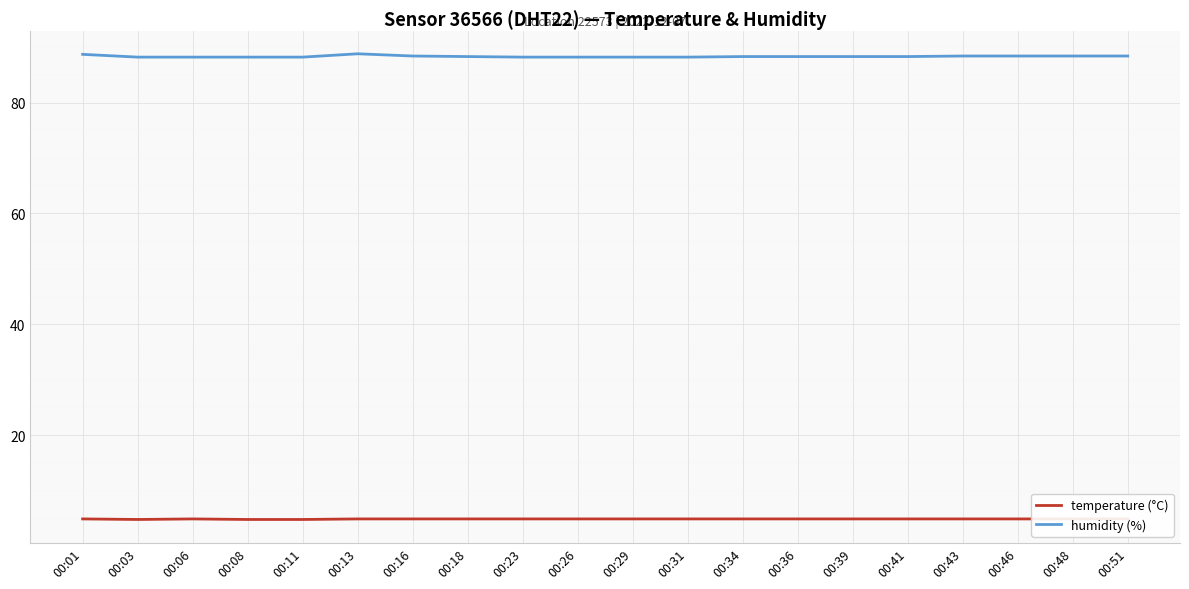

True or false: temperature (°C) has a value of 1.9 at 00:16.

False